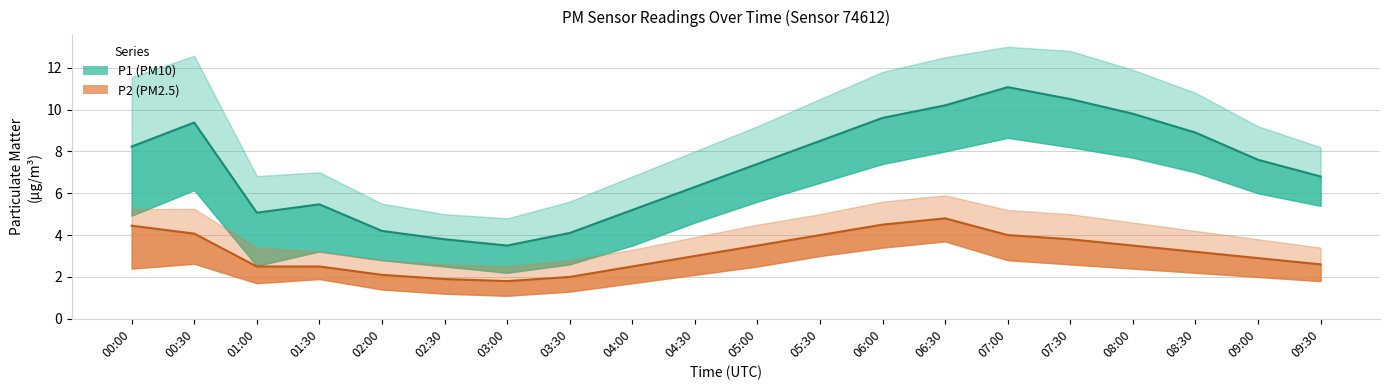

At which category does the chart reach its minimum across all series?

03:00